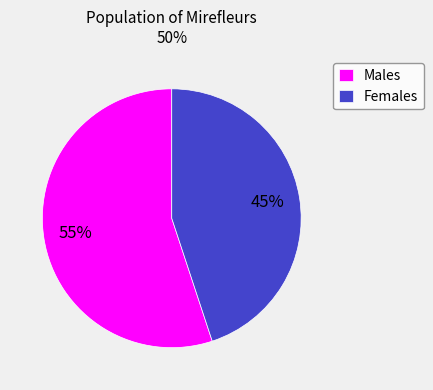

Count the number of slices in the pie.

2